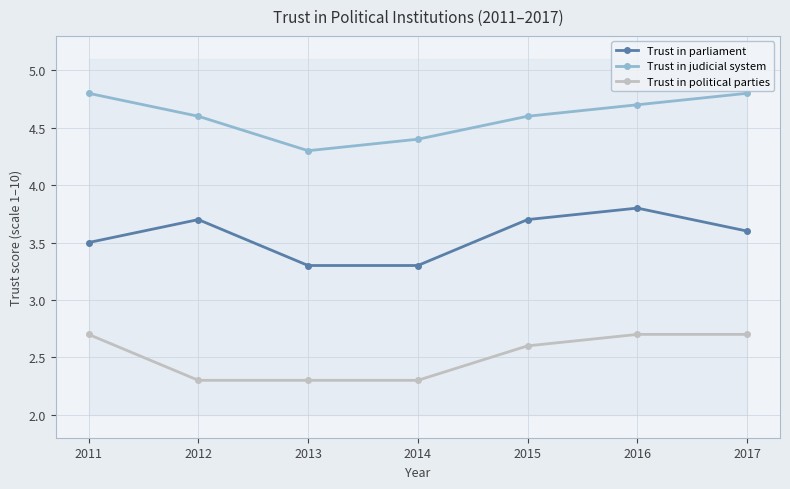

Reading left to right, list all the values displayed in this chart.

Trust in parliament: 2011=3.5	2012=3.7	2013=3.3	2014=3.3	2015=3.7	2016=3.8	2017=3.6
Trust in judicial system: 2011=4.8	2012=4.6	2013=4.3	2014=4.4	2015=4.6	2016=4.7	2017=4.8
Trust in political parties: 2011=2.7	2012=2.3	2013=2.3	2014=2.3	2015=2.6	2016=2.7	2017=2.7